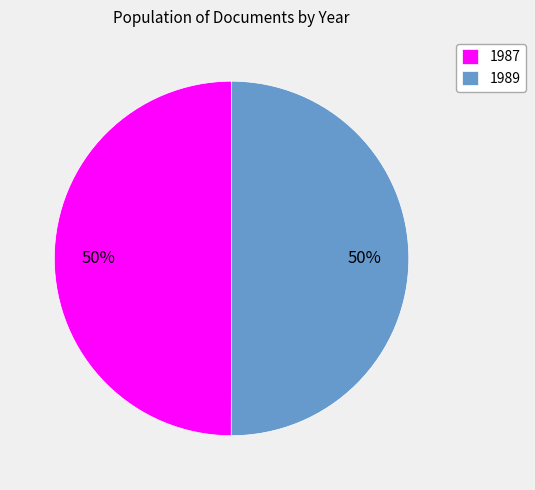

To the nearest percent, what is the average slice percentage?

50%